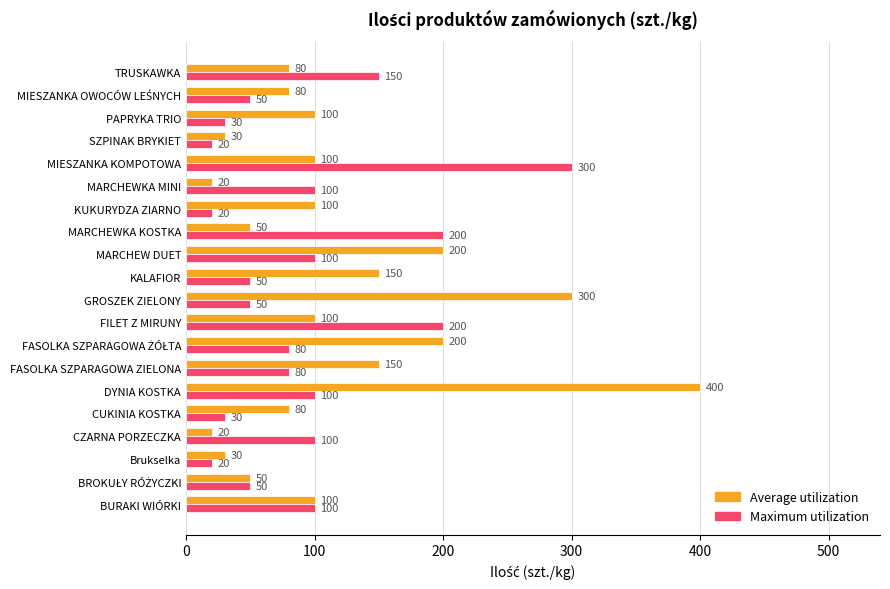

At which label does Maximum utilization reach its peak?

MIESZANKA KOMPOTOWA